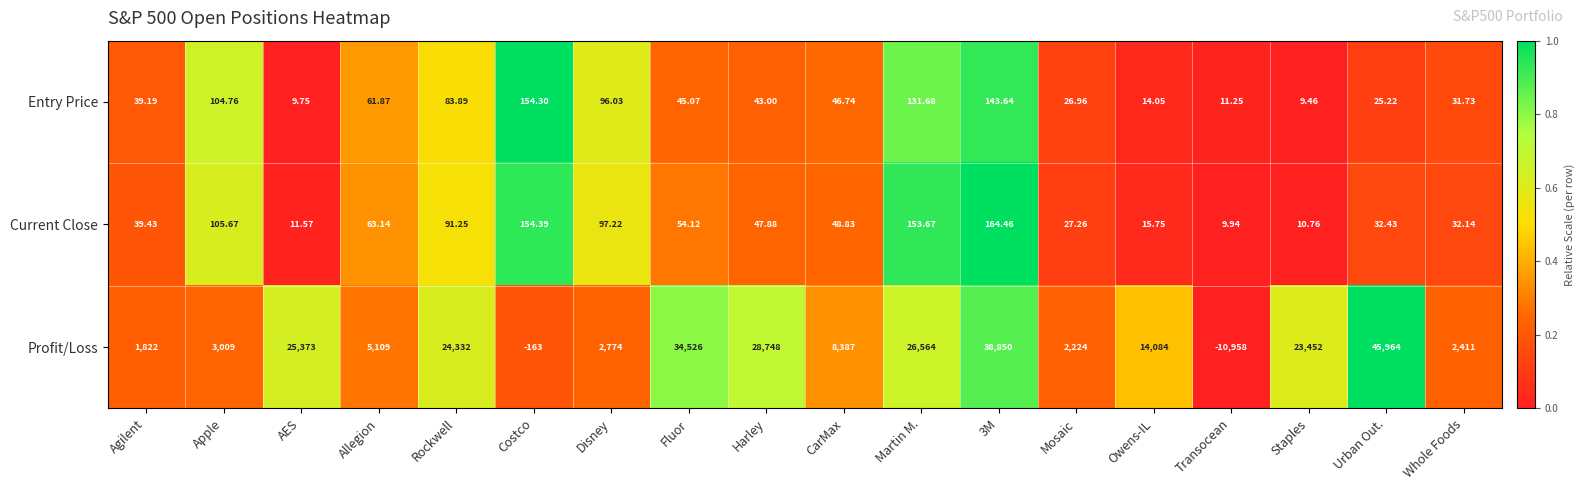

At which category is the sum across all series the highest?

Urban Out.